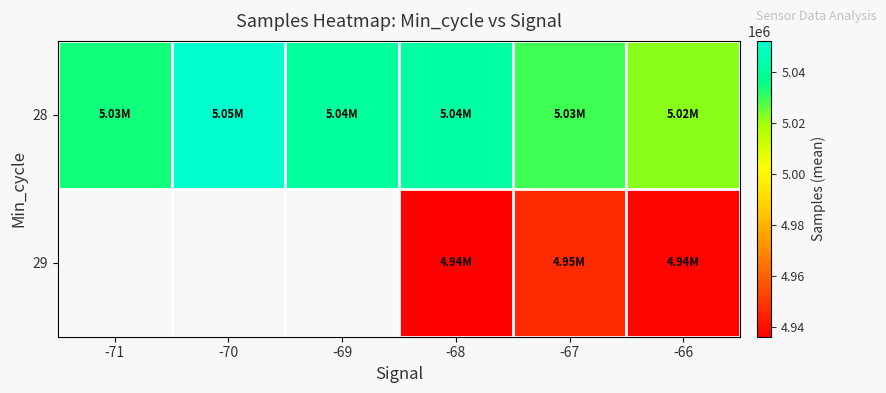

How many values in the 28 series exceed 5040834?

2